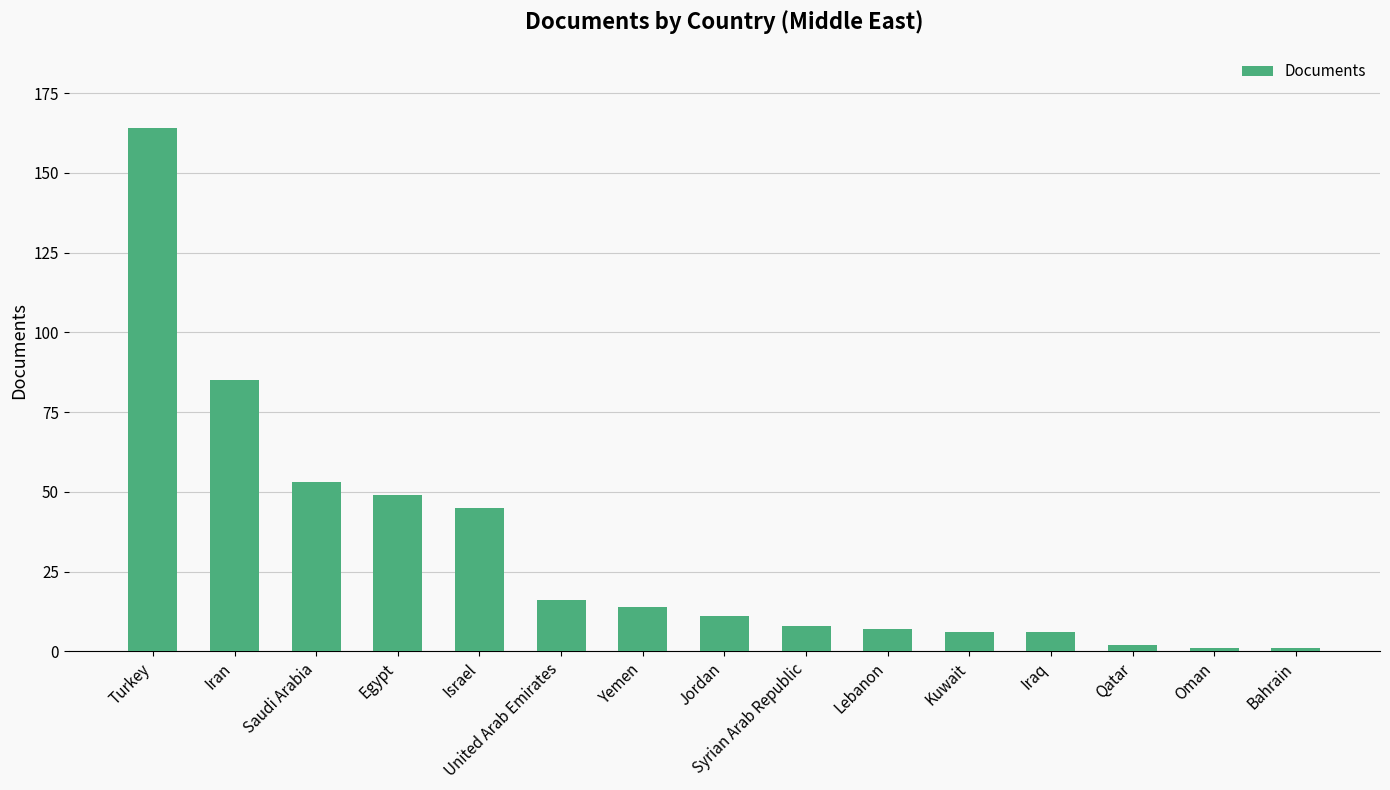

The value at United Arab Emirates is 16. True or false?

True